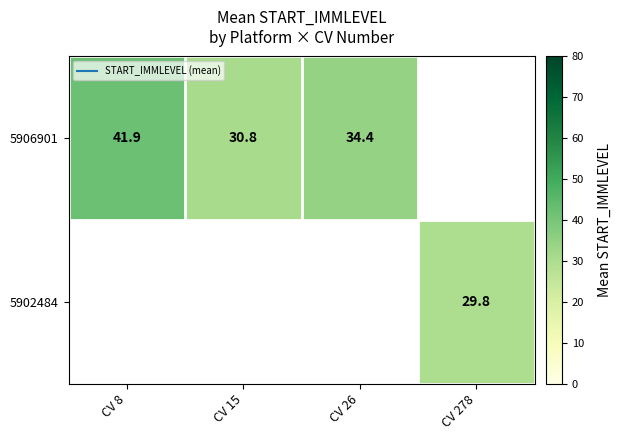

What is the approximate value of 5906901 at CV 8?

41.9